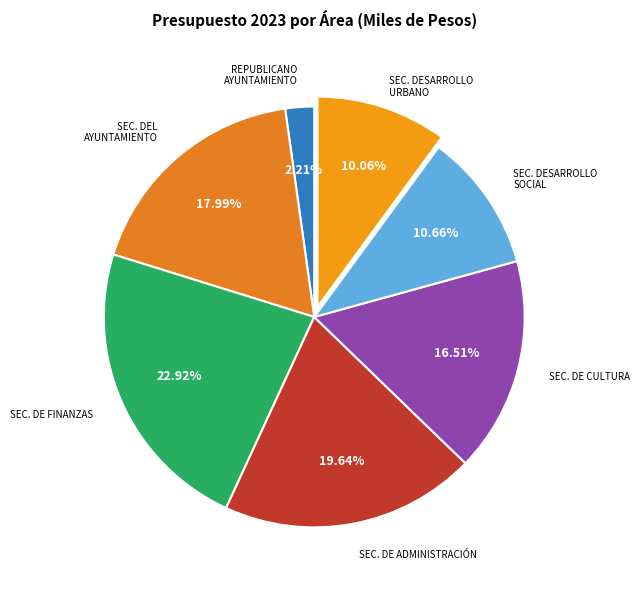

To the nearest percent, what is the difference between the largest and smallest slice percentages?

21%